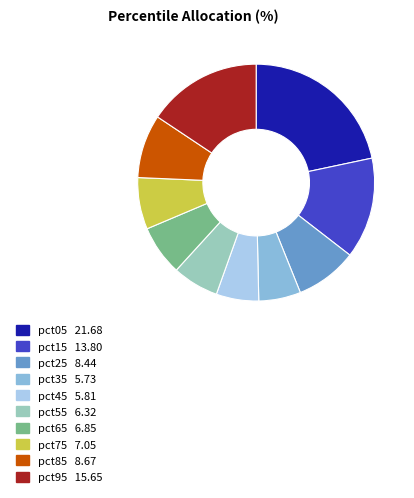

Is it true that pct35 is 1% of the pie?

False